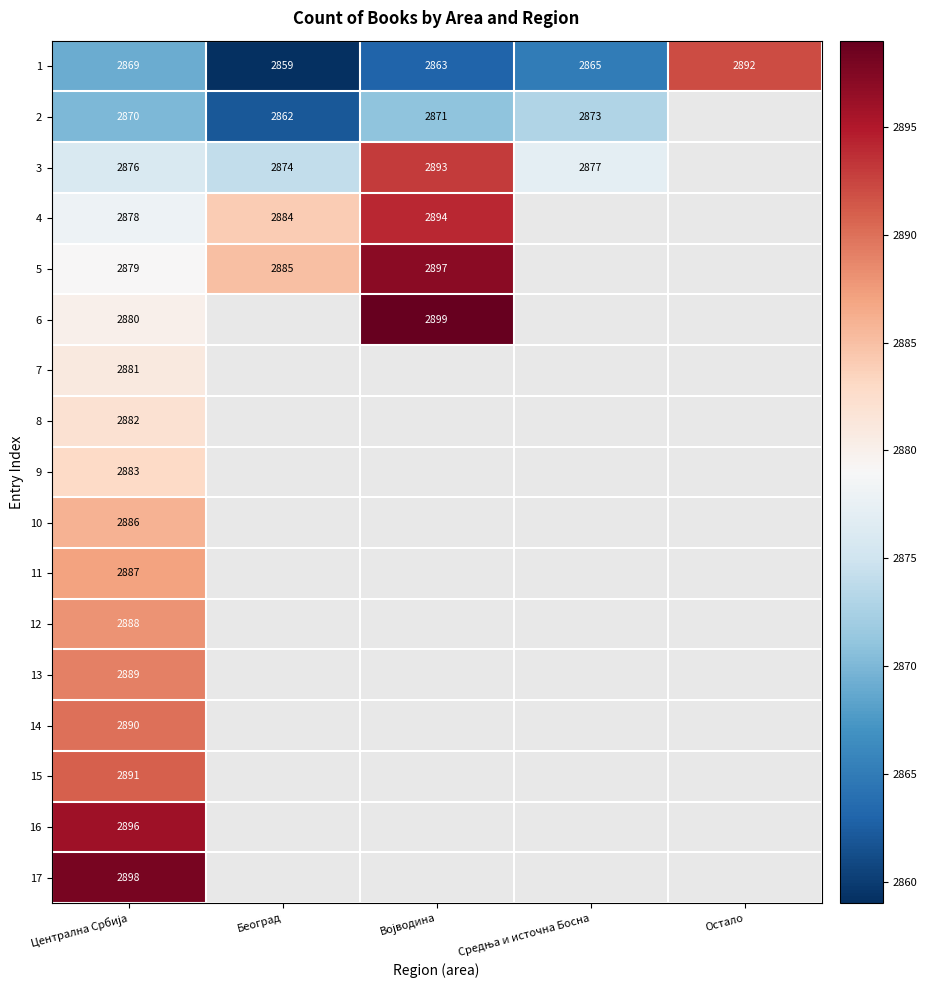

Between Централна Србија and Средња и источна Босна, which is larger?

Централна Србија